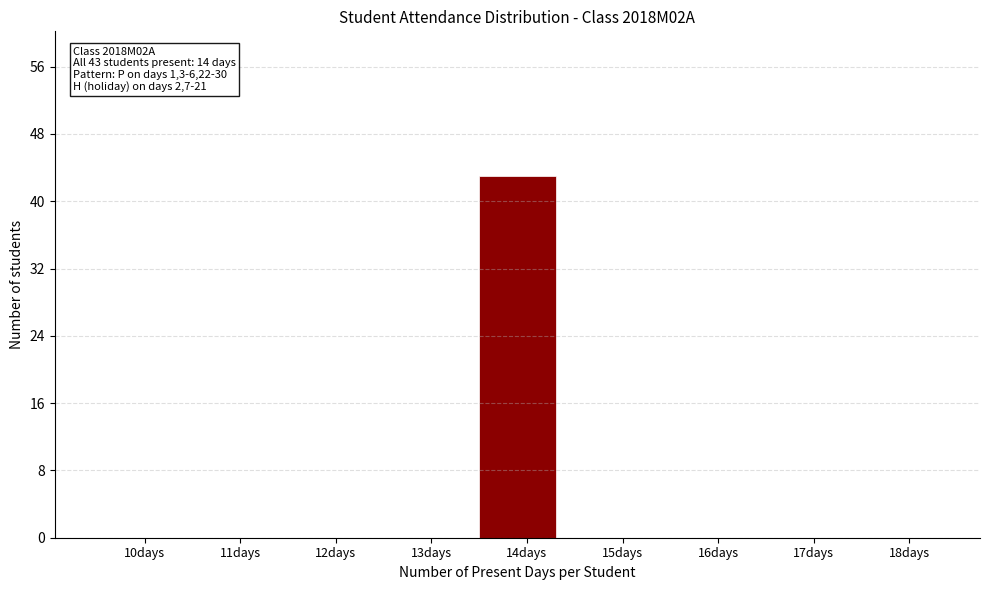

Reading left to right, what are all the values shown in this chart?

10days=0	11days=0	12days=0	13days=0	14days=43	15days=0	16days=0	17days=0	18days=0